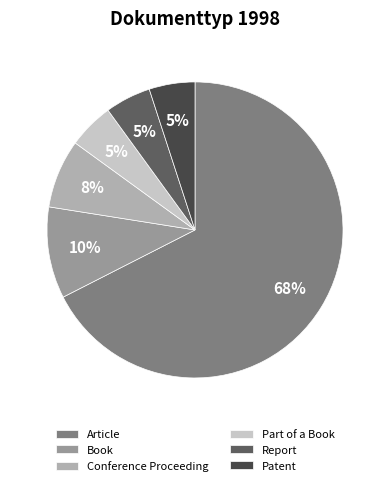

What is the change in value from Conference Proceeding to Report?

-3